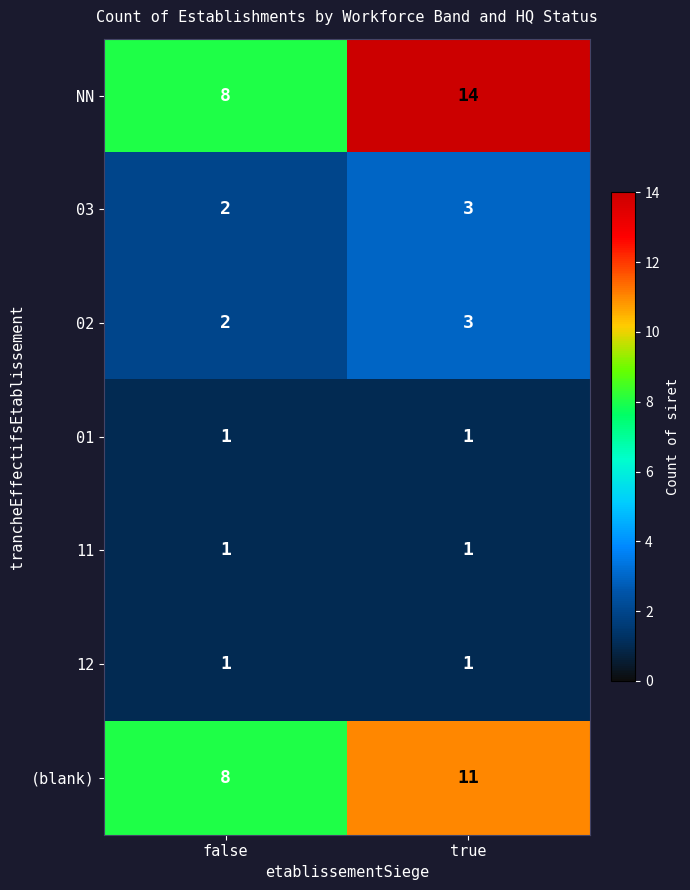

At which label is NN closest to 11?

false